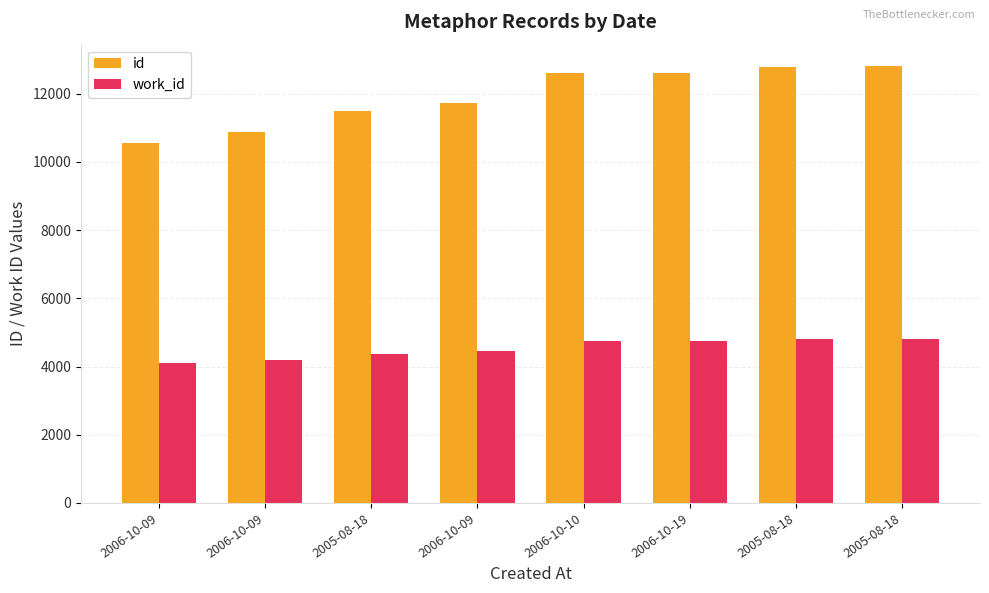

What is the maximum value for work_id?

4802